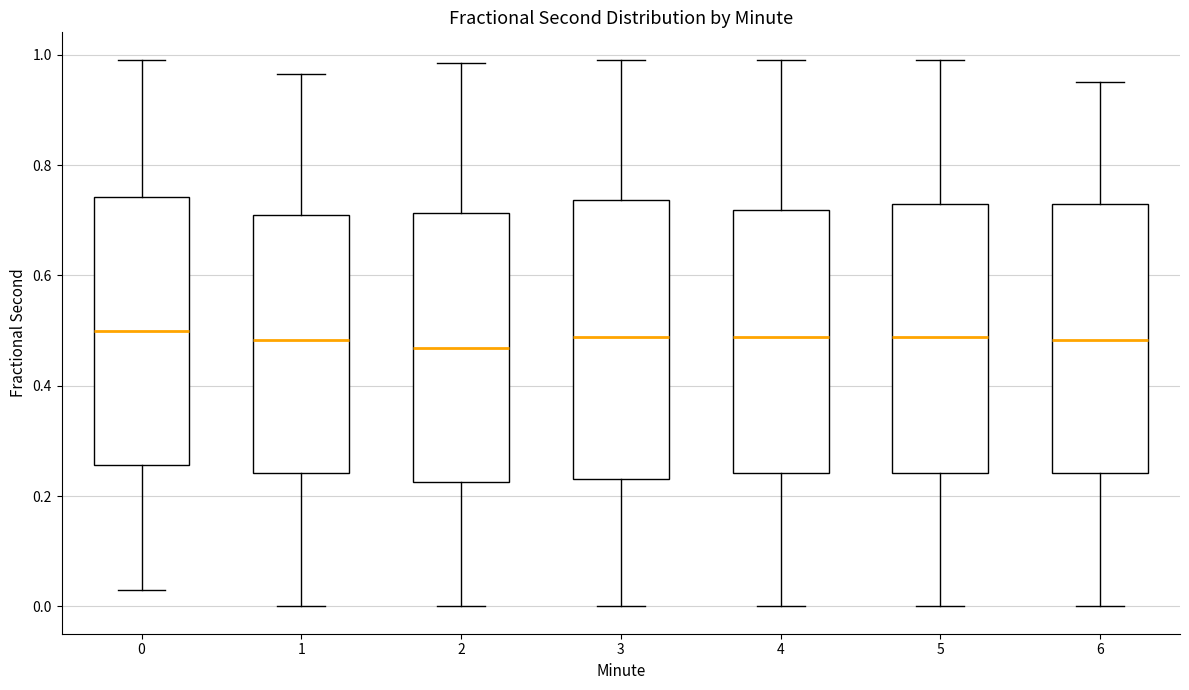

Reading left to right, read every box against the y-axis: the position of its median line, the range the box covers, and the ends of its whiskers. The values are not printed on the chart, so give them approximately, as read against the axis.

0: median 0.50, box 0.26 to 0.74, whiskers 0.04 to 1.00
1: median 0.48, box 0.24 to 0.70, whiskers 0.00 to 0.96
2: median 0.46, box 0.22 to 0.72, whiskers 0.00 to 0.98
3: median 0.48, box 0.24 to 0.74, whiskers 0.00 to 1.00
4: median 0.48, box 0.24 to 0.72, whiskers 0.00 to 1.00
5: median 0.48, box 0.24 to 0.72, whiskers 0.00 to 1.00
6: median 0.48, box 0.24 to 0.72, whiskers 0.00 to 0.96